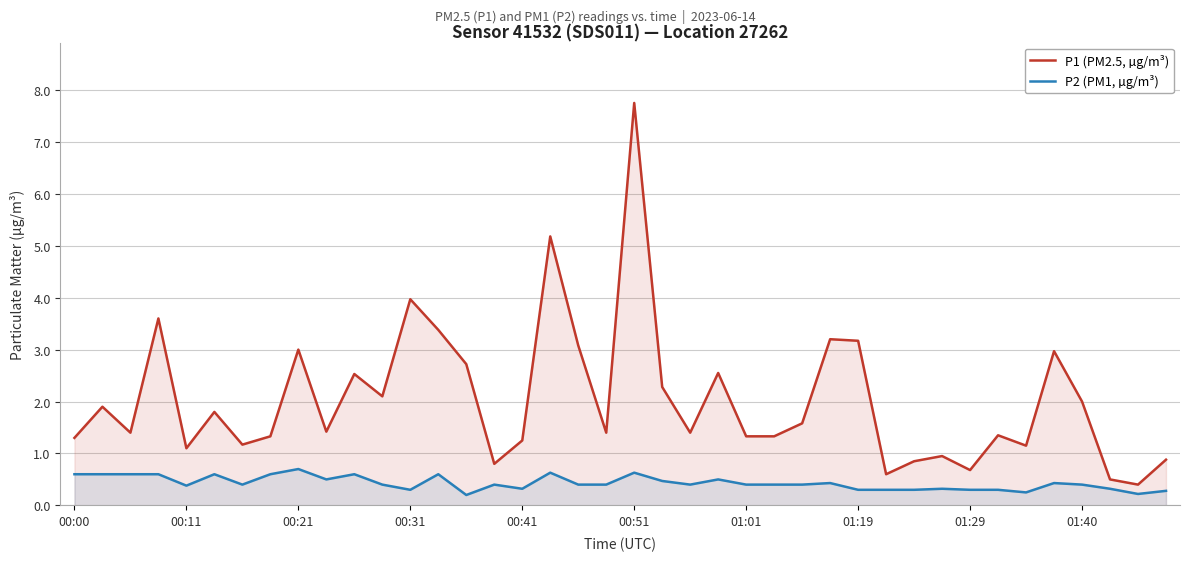

Is the value of P2 (PM1, µg/m³) at 00:00 greater than the value of P1 (PM2.5, µg/m³) at 00:11?

No